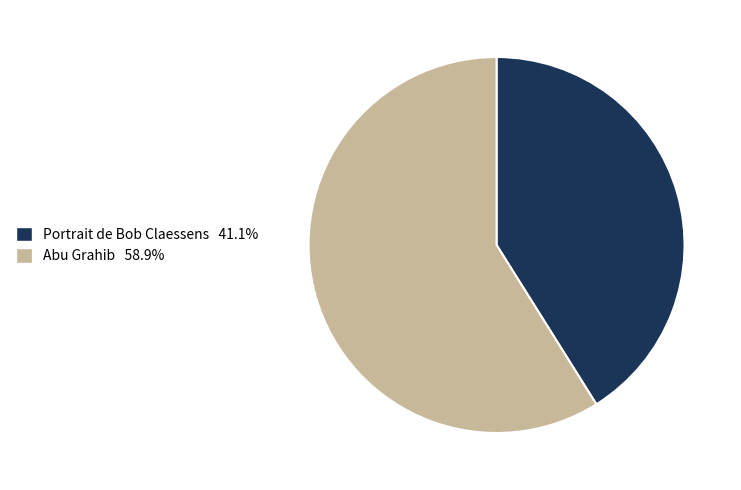

How many segments does this pie chart have?

2